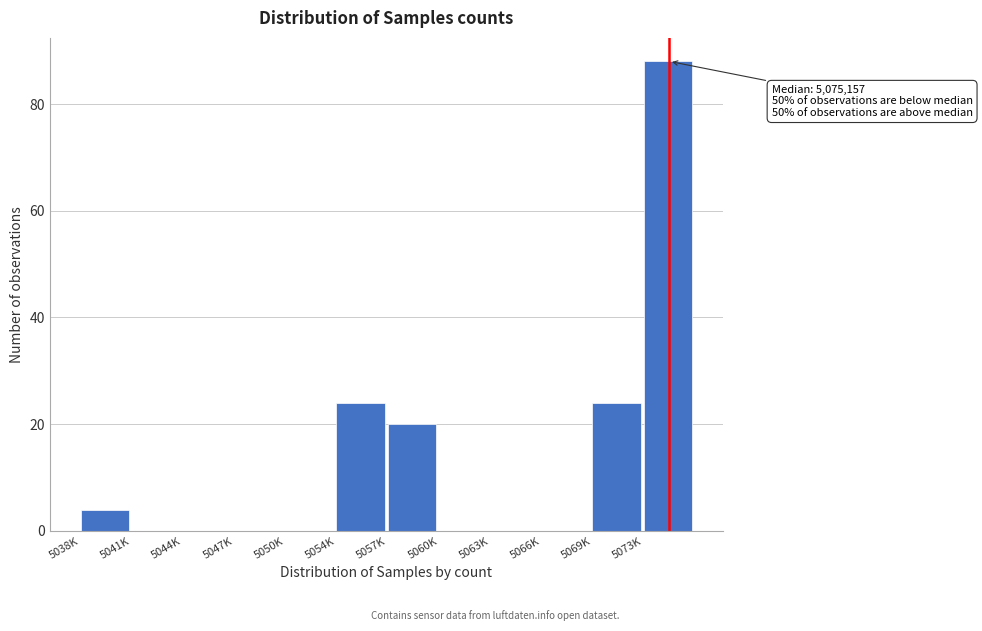

Reading left to right, transcribe all the data shown in this chart.

5038K=4	5041K=0	5044K=0	5047K=0	5050K=0	5054K=24	5057K=20	5060K=0	5063K=0	5066K=0	5069K=24	5073K=88